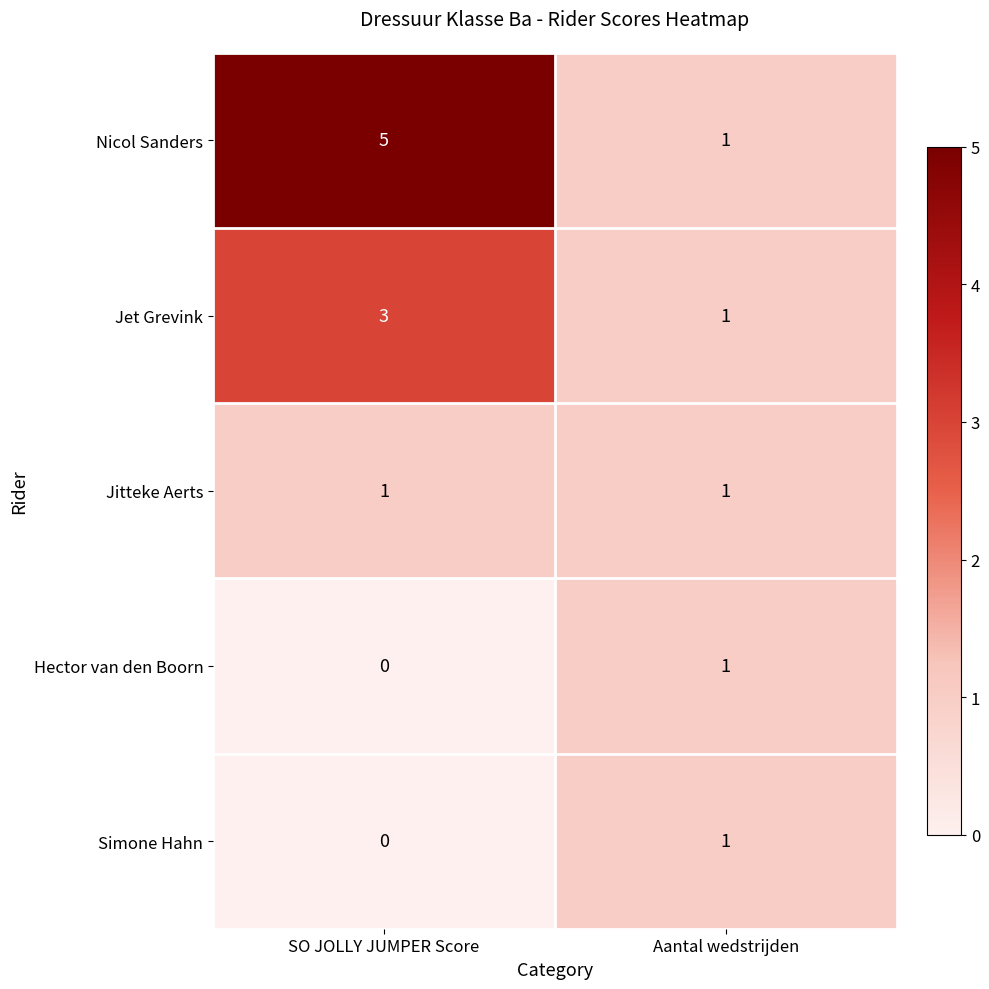

Which series has the largest total across all categories?

Nicol Sanders